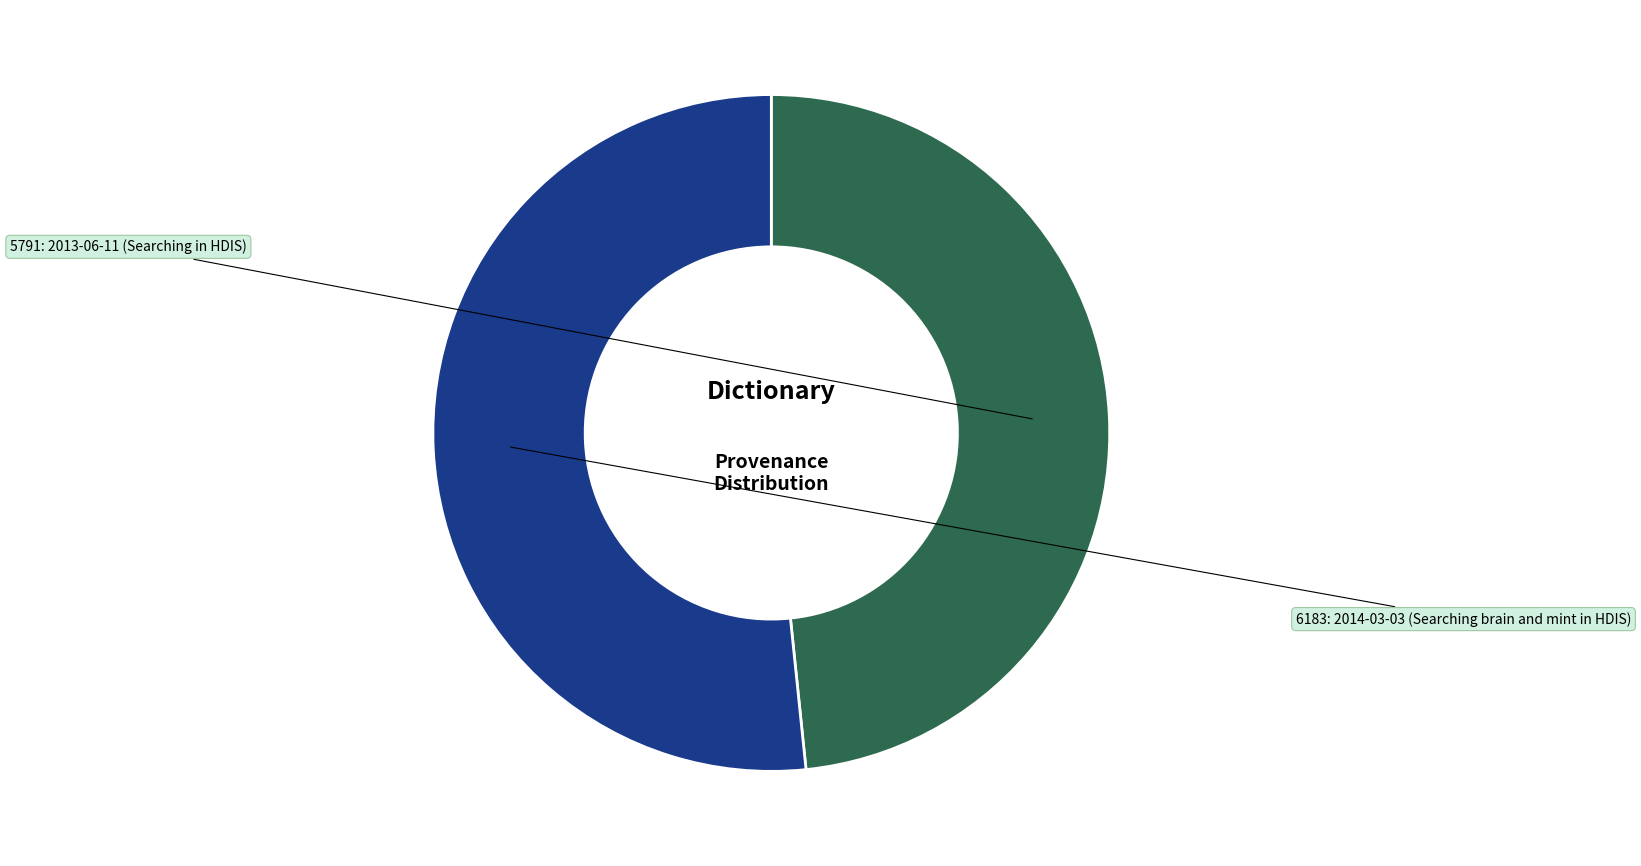

Is there any slice that represents more than half of the pie?

Yes